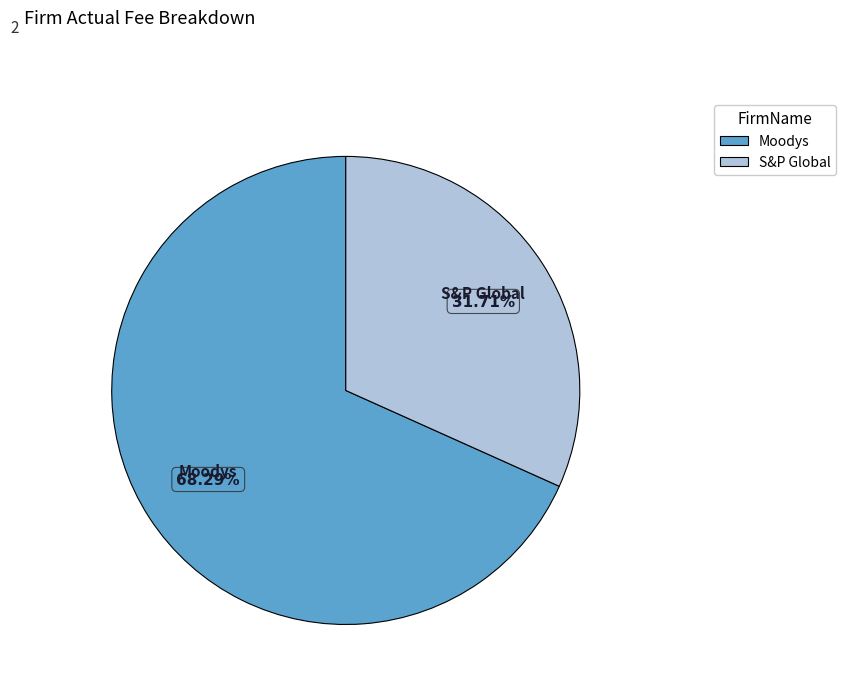

What is the ratio of the value at Moodys to the value at S&P Global?

2.2